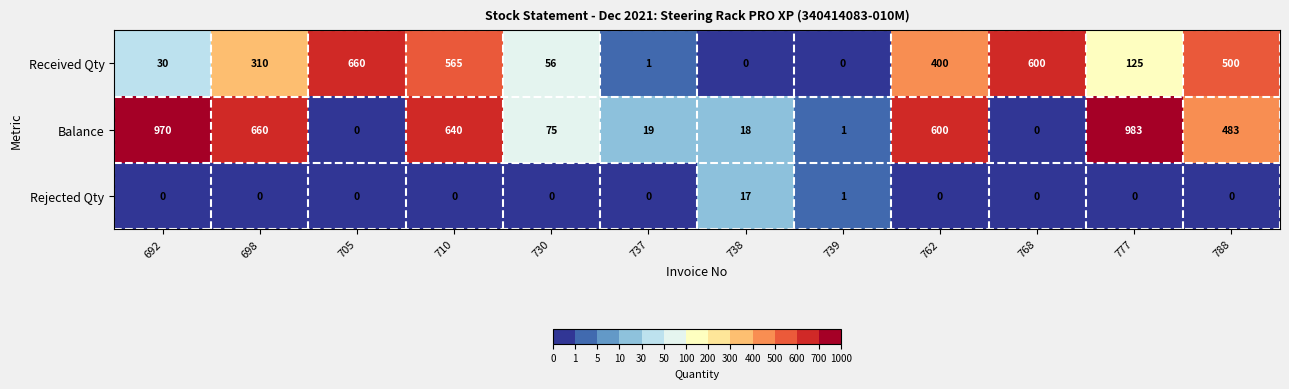

Is the value of Received Qty at 768 greater than the value of Rejected Qty at 777?

Yes